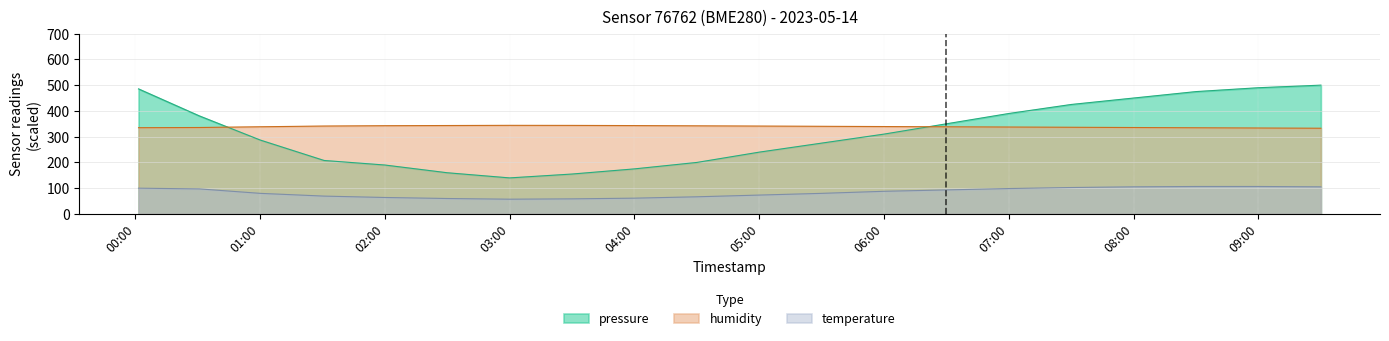

Reading left to right, list all the values displayed in this chart.

pressure: 485.4	380.8	286.9	207.6	190.0	160.0	140.0	155.0	175.0	200.0	240.0	275.0	310.0	350.0	390.0	425.0	450.0	475.0	490.0	500.0
humidity: 334.9	335.6	338.4	341.3	342.6	343.3	344.0	343.8	343.1	342.1	341.2	340.2	339.3	338.4	337.4	336.5	335.5	334.6	333.6	332.7
temperature: 100.0	97.3	80.0	69.3	64.0	60.0	57.3	58.7	61.3	66.7	73.3	80.0	88.0	93.3	98.7	102.7	105.3	106.7	106.7	105.3